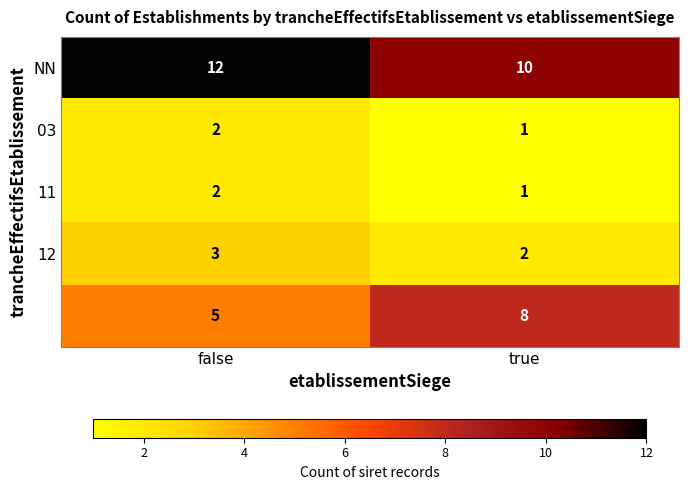

Which label corresponds to the smallest value in the chart?

true